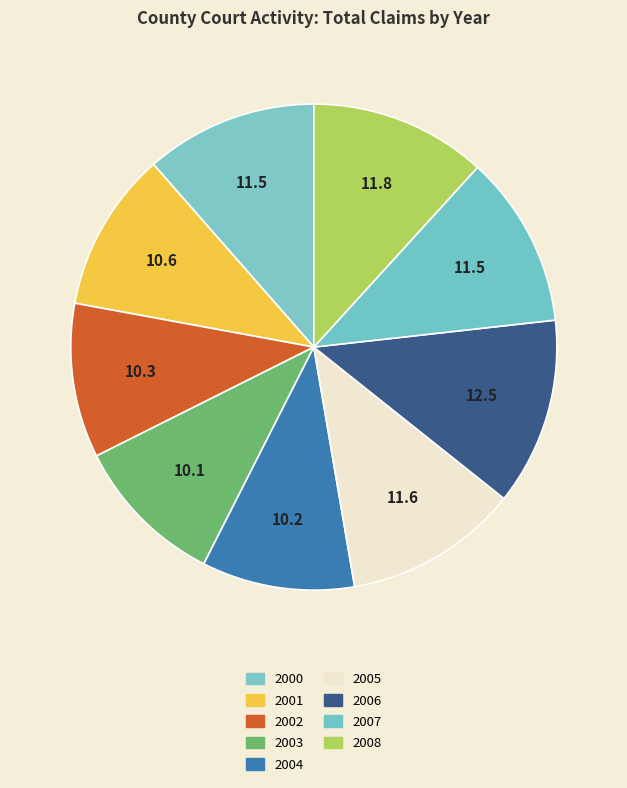

How many segments does this pie chart have?

9